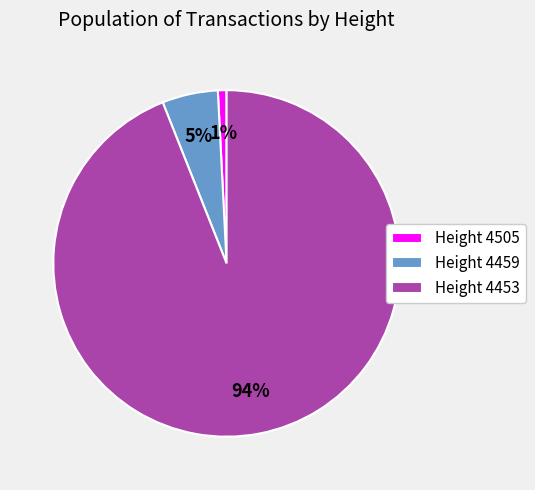

What percentage is the Height 4459 slice, to the nearest percent?

5%